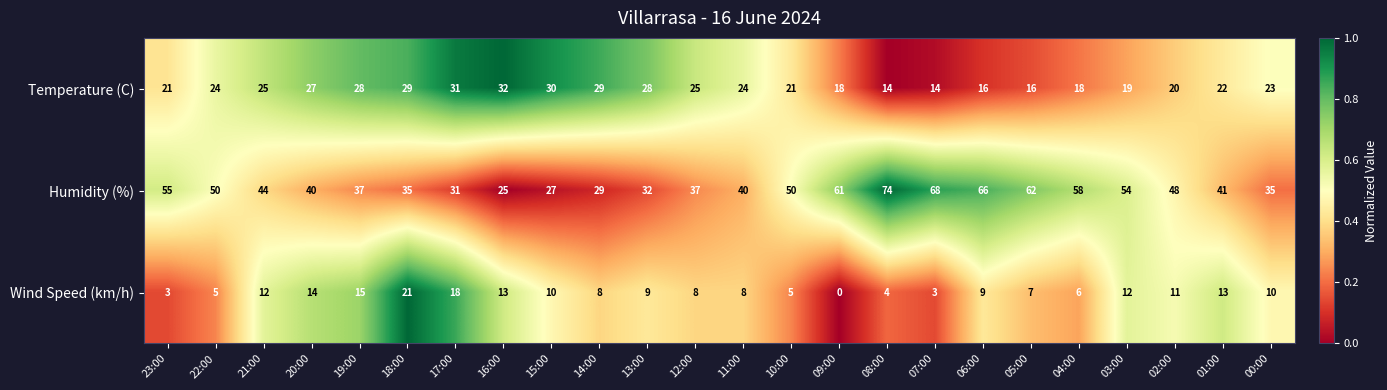

At which label does Humidity (%) first exceed 44?

23:00